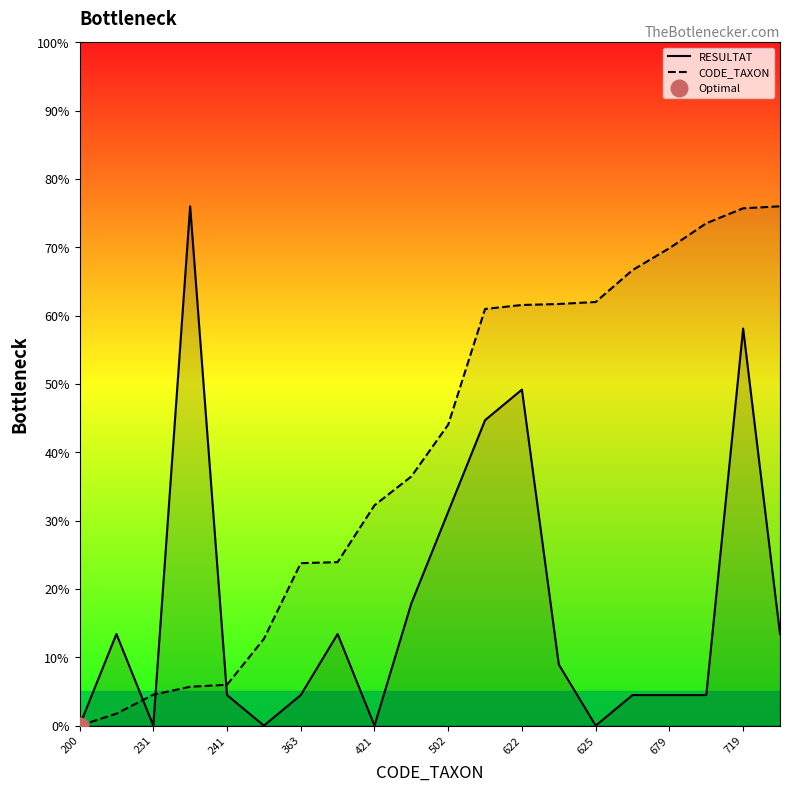

At how many categories does at least one series exceed 24?

13